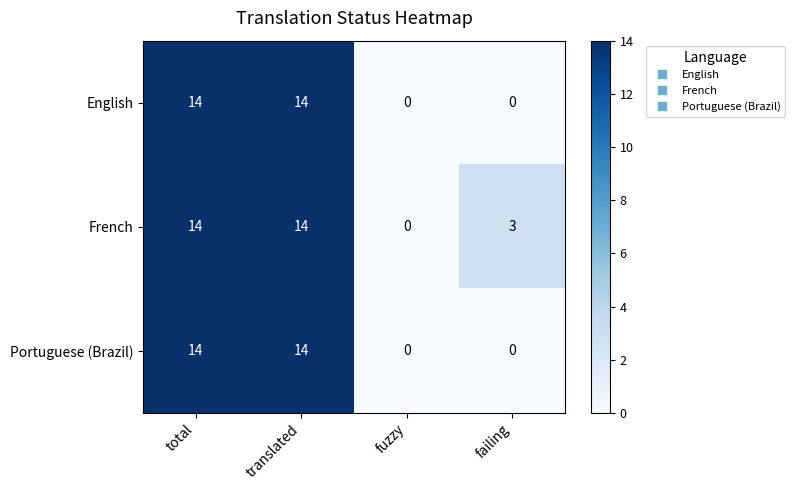

At how many categories does at least one series exceed 1?

3